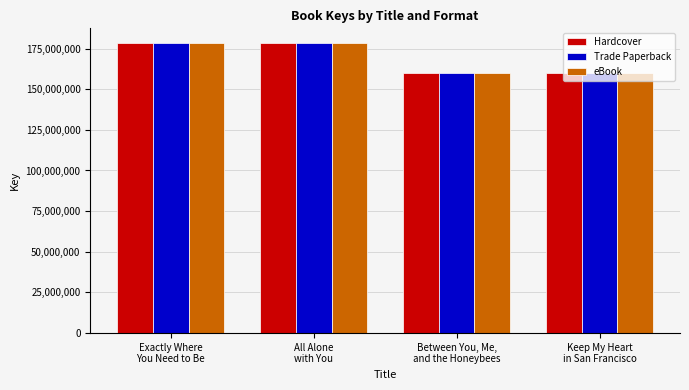

What is the difference between the maximum and second lowest values in the Trade Paperback series?

18607644